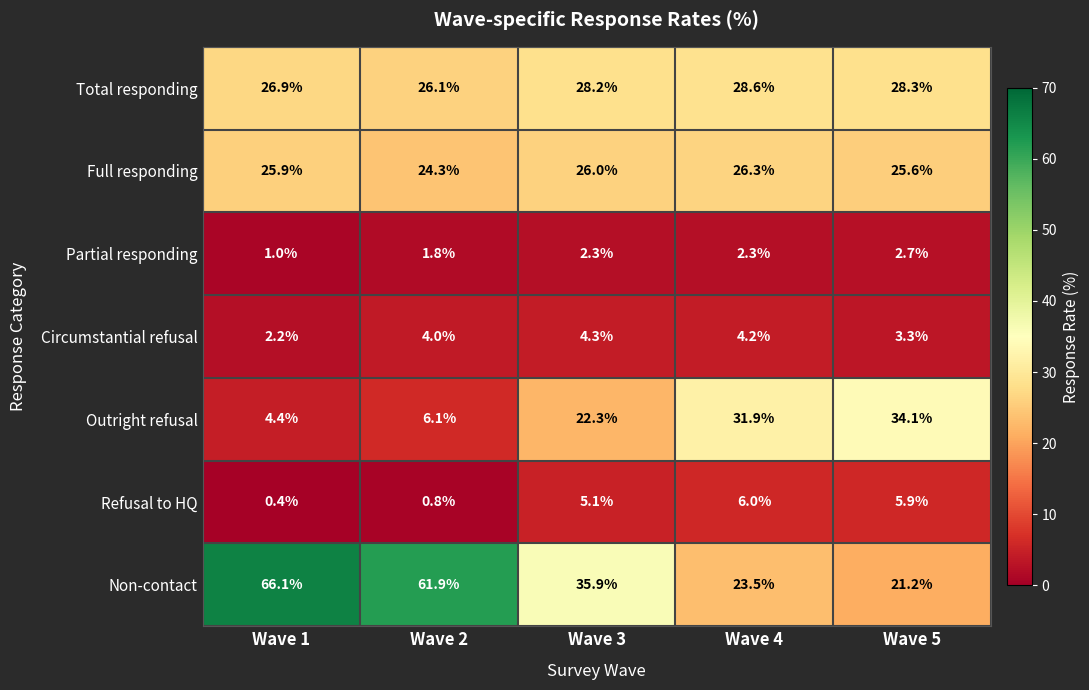

What is the difference between the highest and lowest values at Wave 3?

33.6